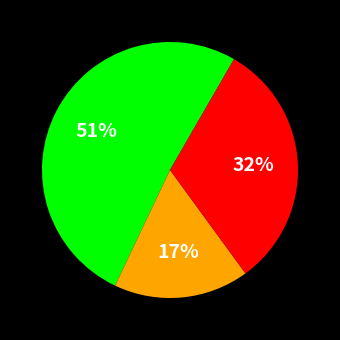

To the nearest percent, what is the difference between the largest and smallest slice percentages?

34%